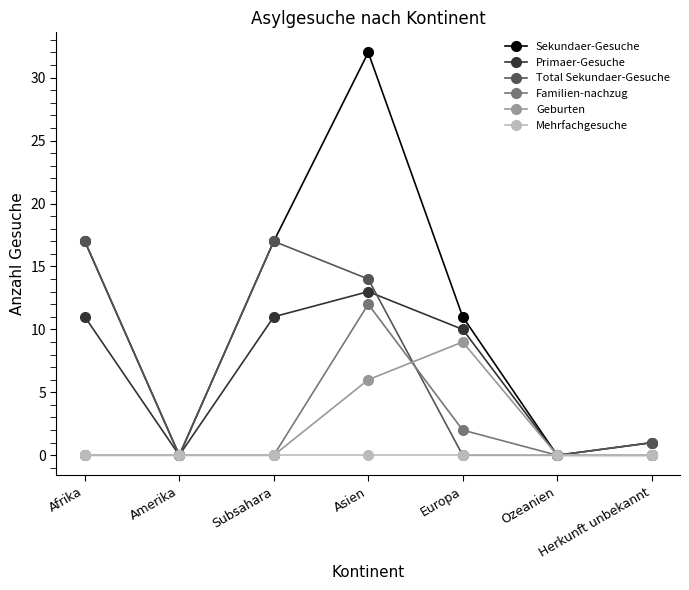

How many series are shown in this chart?

6